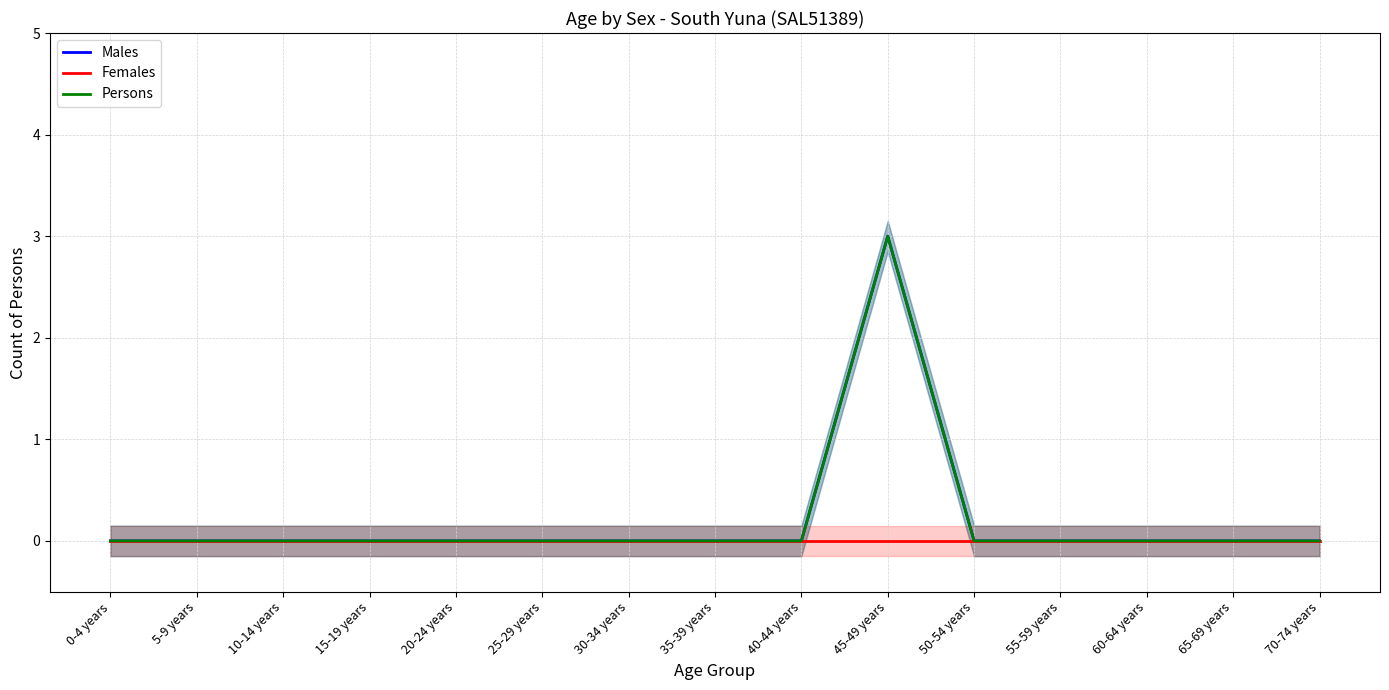

Which has a higher value, 25-29 years or 20-24 years?

25-29 years